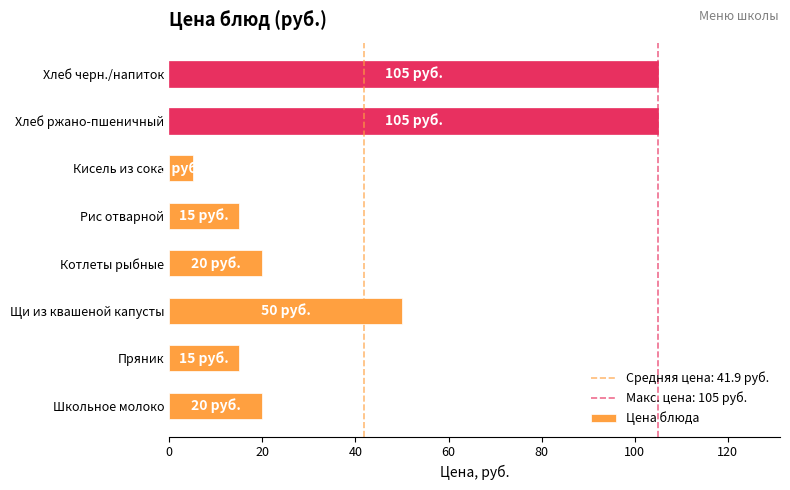

Is it true that the value at Котлеты рыбные is 20?

True